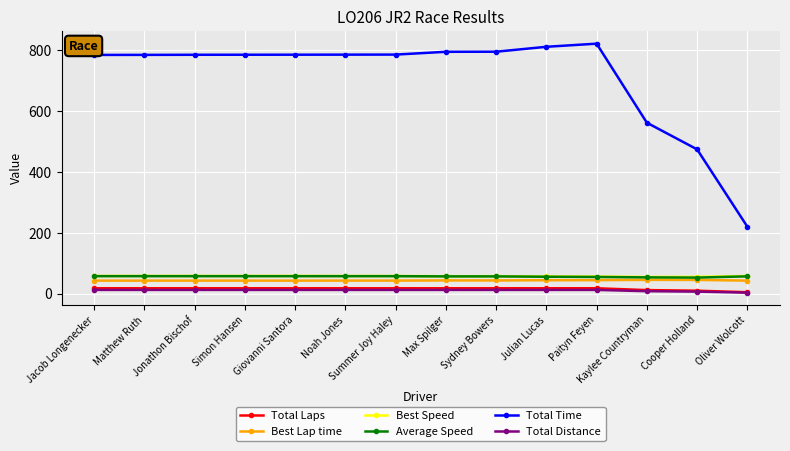

True or false: Average Speed and Total Laps intersect in this chart.

False